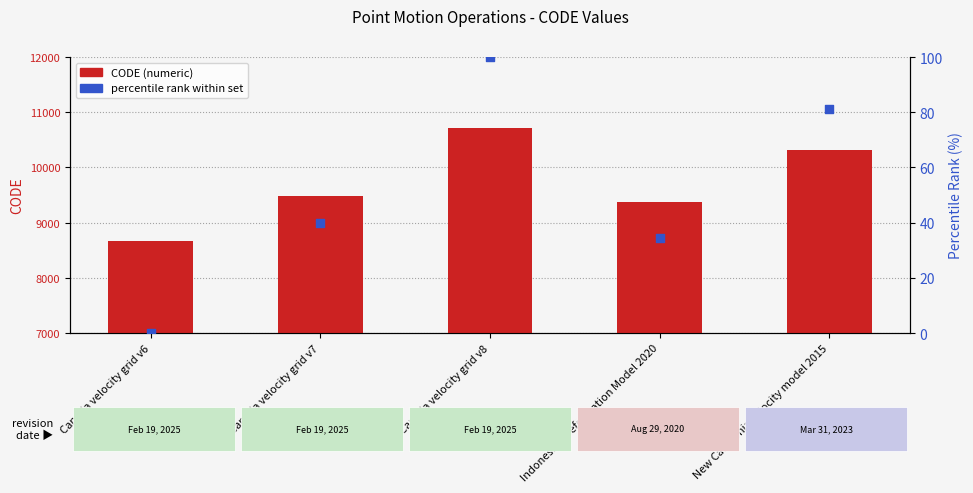

Which series reaches the minimum Y coordinate?

percentile rank within set